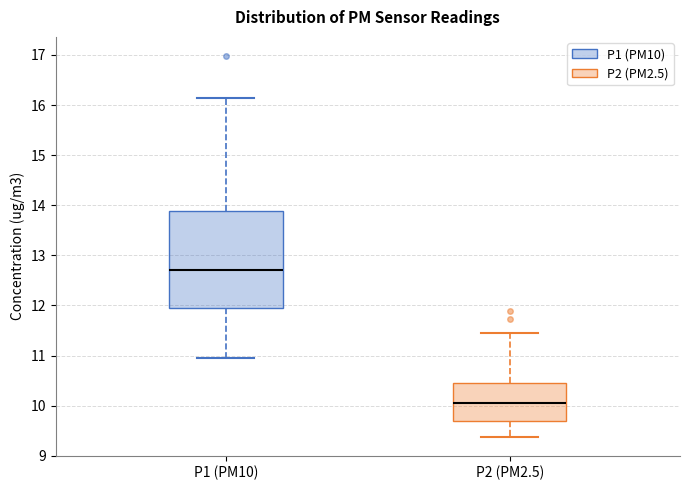

Reading left to right, transcribe this box plot: for each box, give where its median line is, the range the box spans, and where its two whiskers end, as read against the y-axis. The values are not printed on the chart, so give them approximately, as read against the axis.

P1 (PM10): median 12.7, box 12.0 to 13.9, whiskers 11.0 to 16.2
P2 (PM2.5): median 10.0, box 9.7 to 10.5, whiskers 9.4 to 11.5